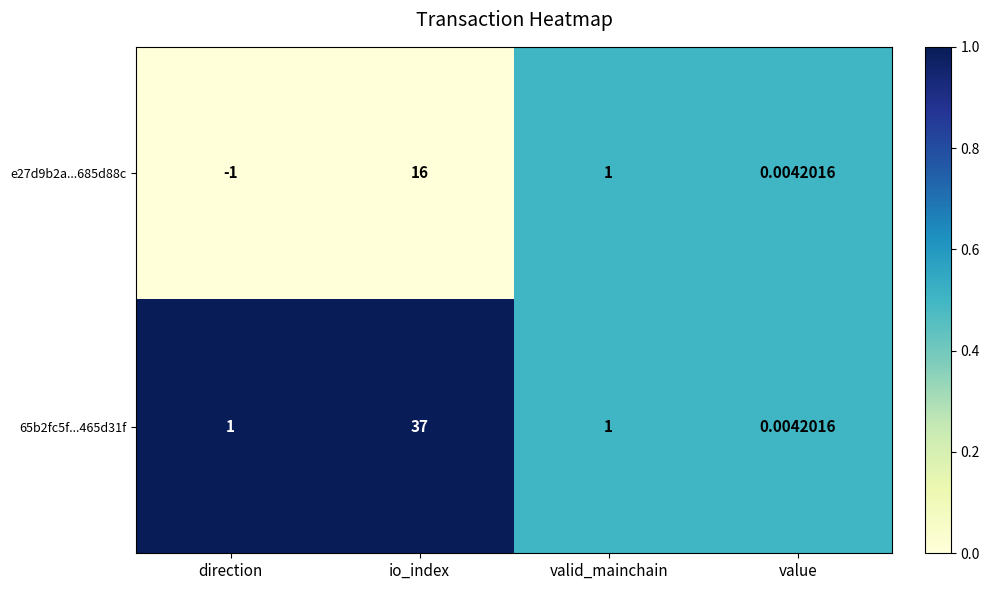

At which category is the sum across all series the highest?

io_index